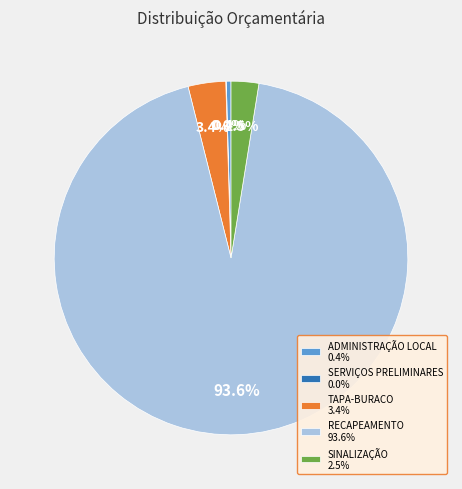

The TAPA-BURACO slice represents 9% of the pie. True or false?

False